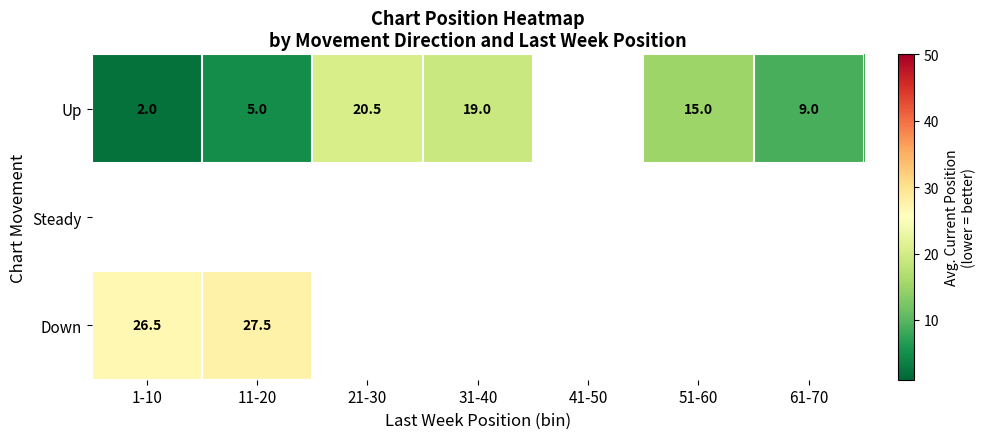

Which category has the highest value across all series?

11-20